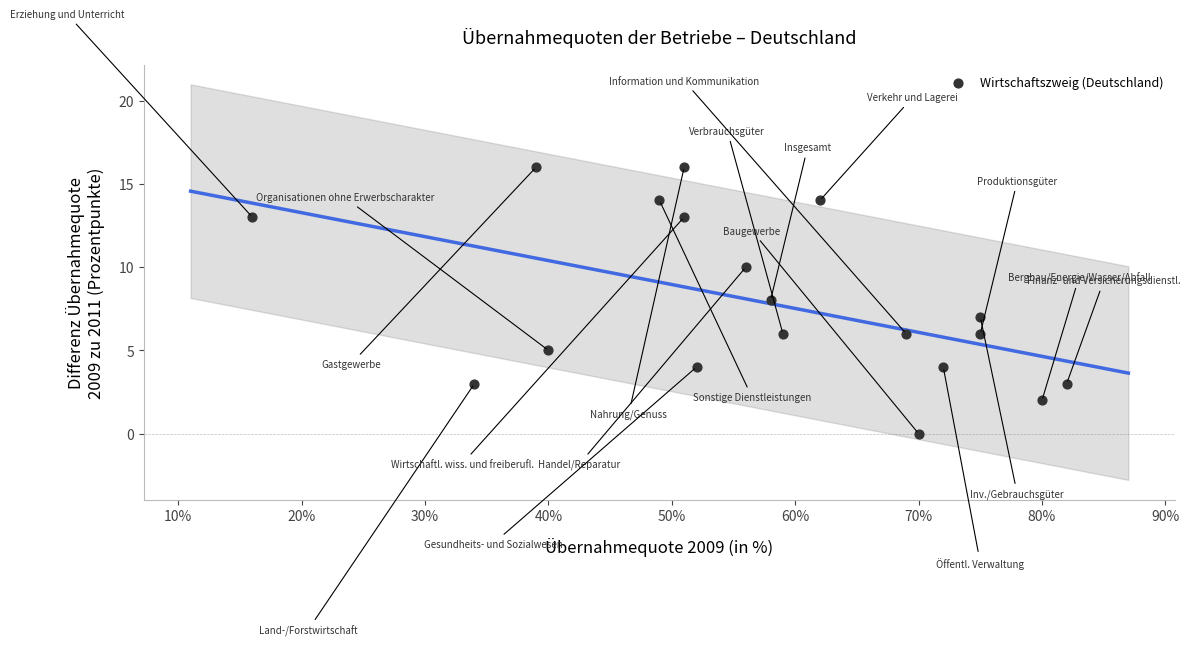

What is the range of X values (max minus min)?

66